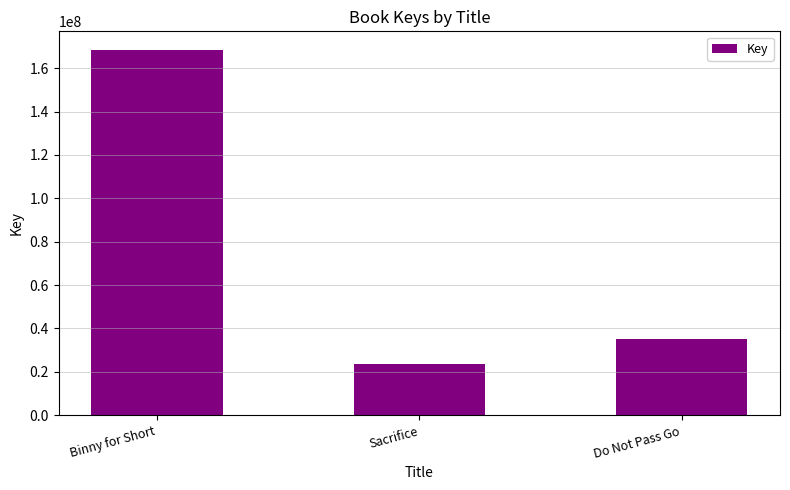

Which category has the highest value across all series?

Binny for Short